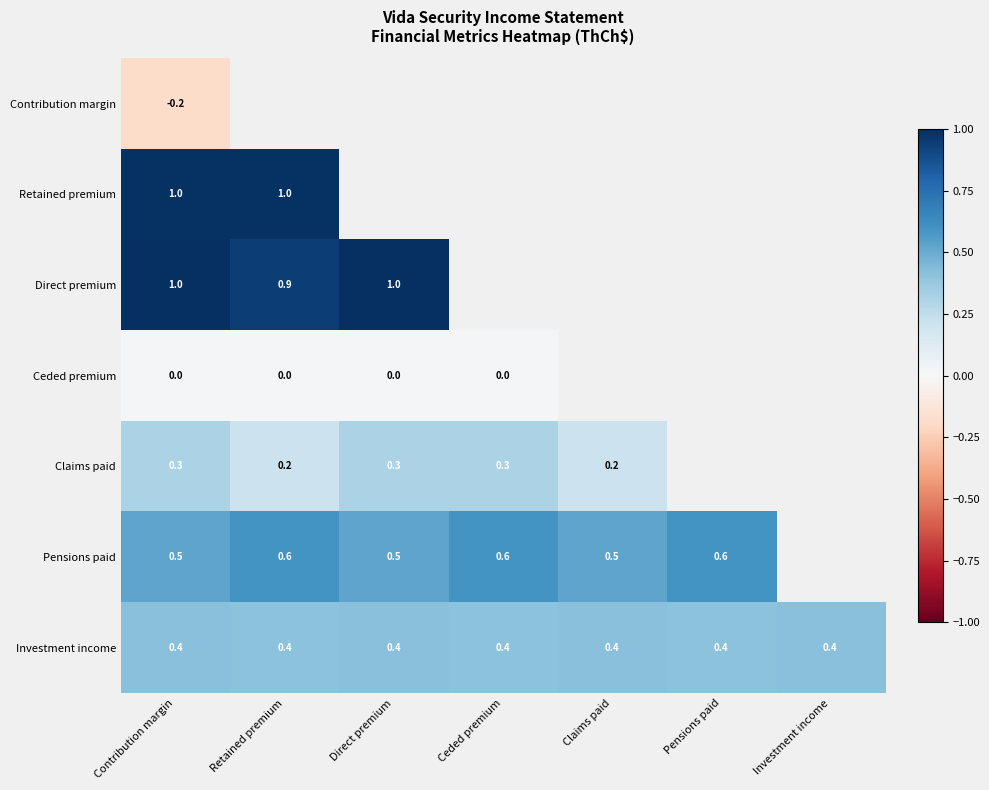

Which series changed the most between Claims paid and Pensions paid?

Pensions paid